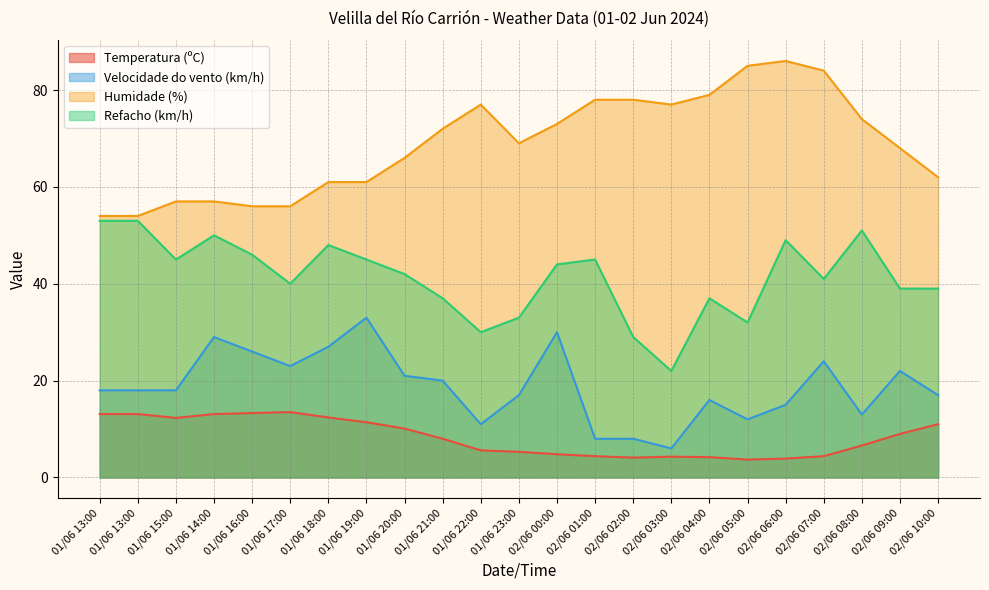

What is the difference between the highest and lowest values at 01/06 13:00?

40.9